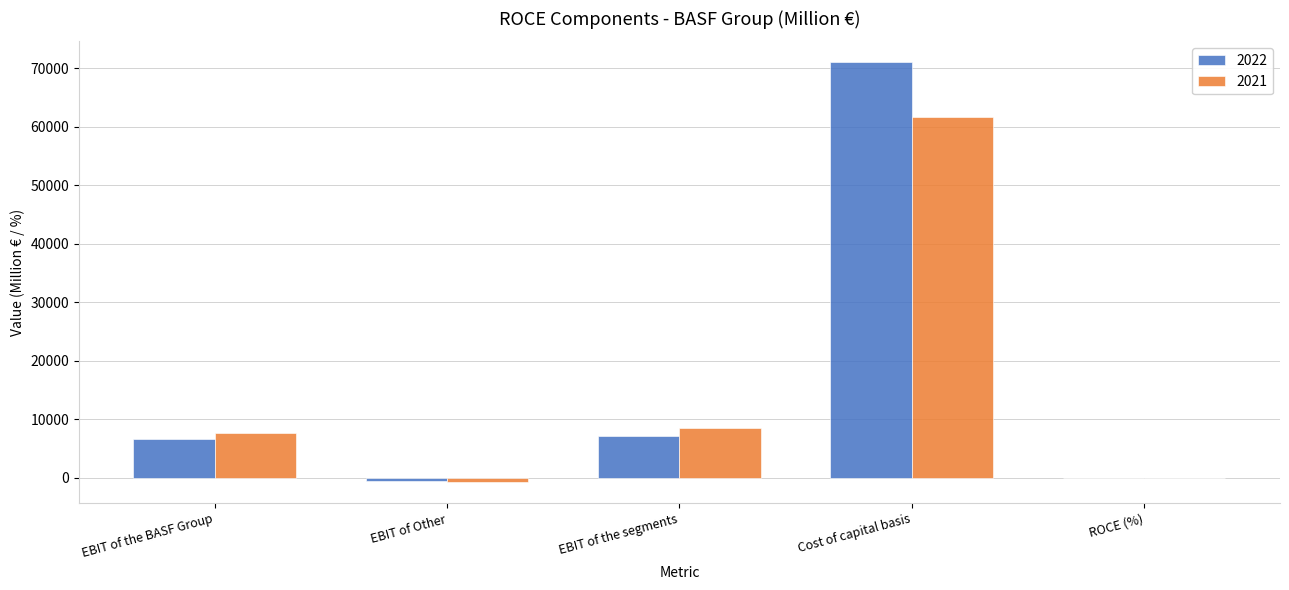

Reading left to right, what are all the values shown in this chart?

2022: EBIT of the BASF Group=6548.0	EBIT of Other=-523.0	EBIT of the segments=7070.0	Cost of capital basis=70982.0	ROCE (%)=10.0
2021: EBIT of the BASF Group=7677.0	EBIT of Other=-759.0	EBIT of the segments=8435.0	Cost of capital basis=61664.0	ROCE (%)=13.7